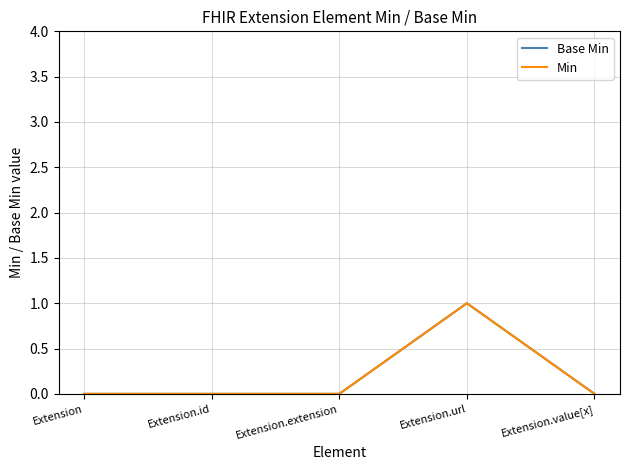

Does the chart display data point markers on the line(s)?

No